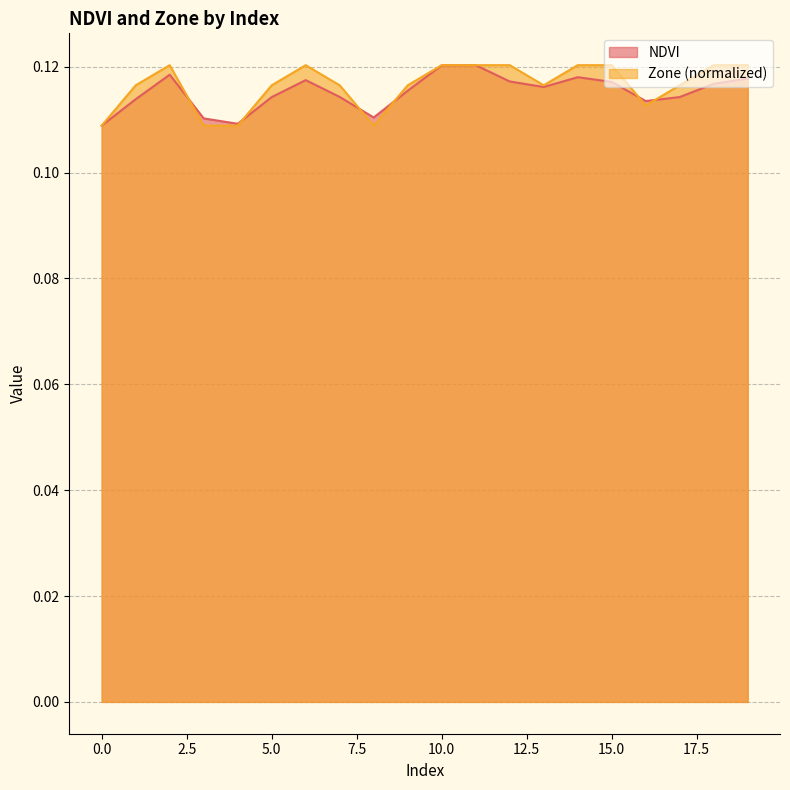

The value of NDVI at 2 is 0.0. True or false?

False